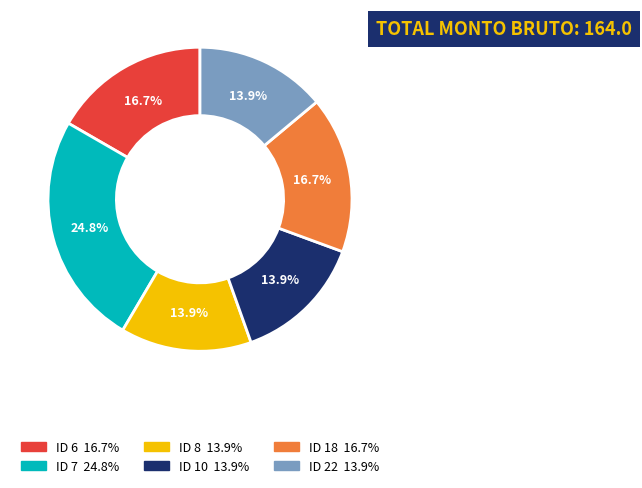

To the nearest percent, what is the average slice percentage?

17%